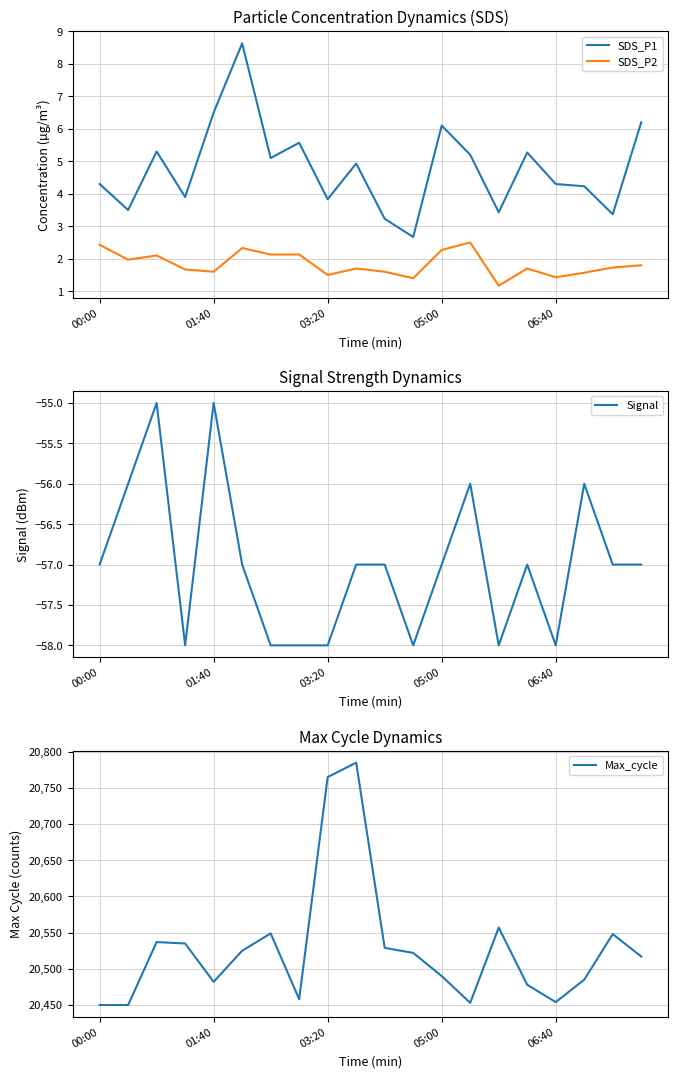

True or false: SDS_P1 and Signal intersect in this chart.

False